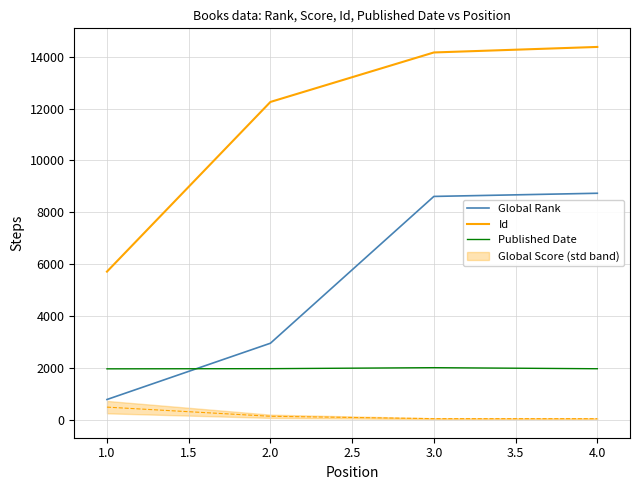

The value of Id at 4.0 is 5365. True or false?

False